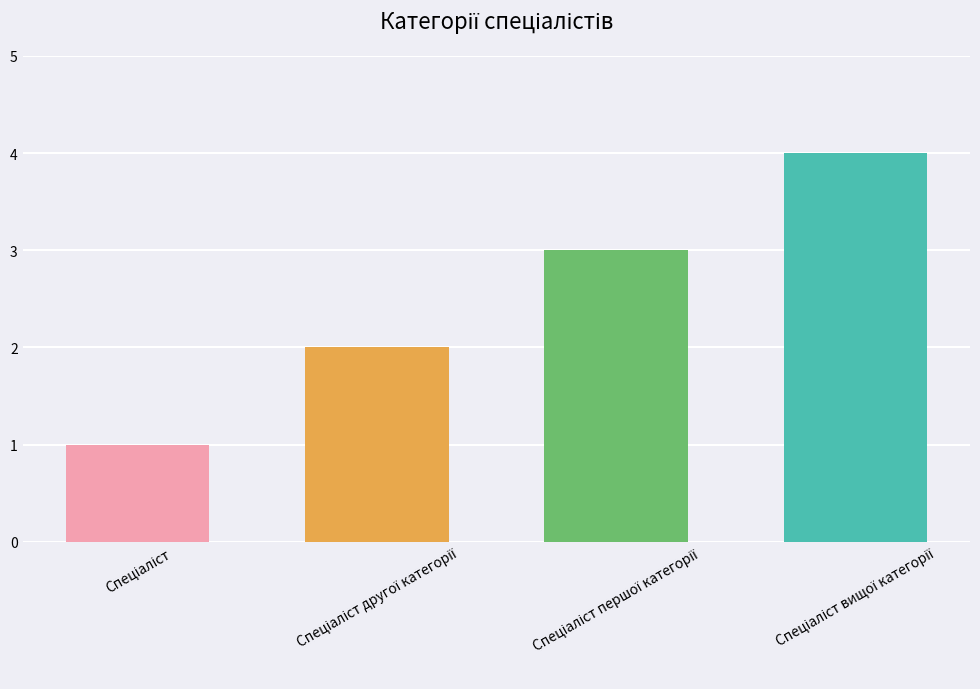

What is the greatest value displayed?

4